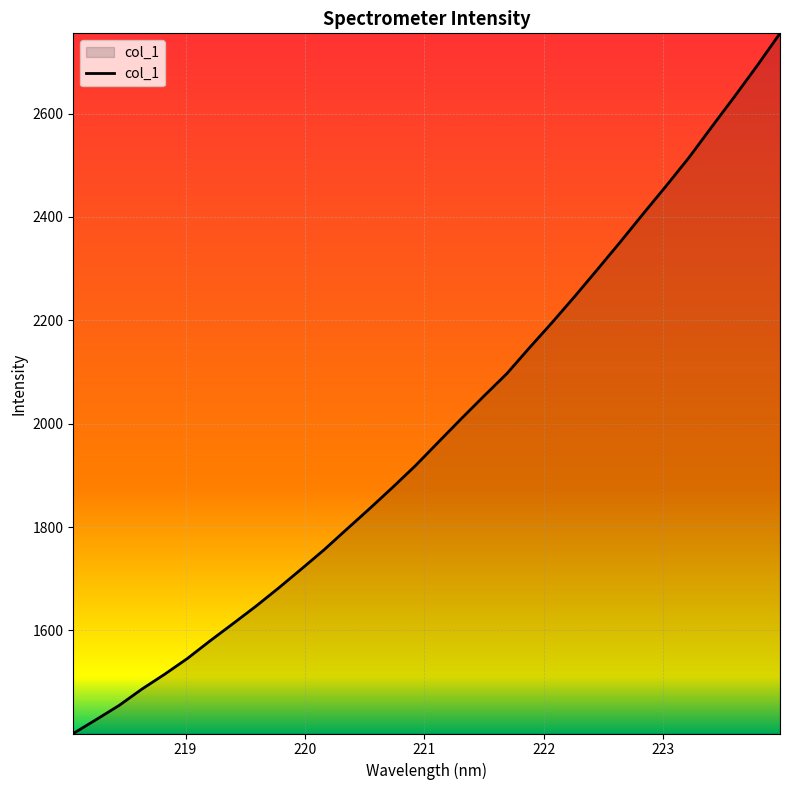

Reading left to right, list all the values displayed in this chart.

1400.3	1427.1	1454.4	1486.0	1514.9	1545.5	1579.8	1613.0	1646.5	1682.0	1718.8	1756.2	1796.2	1836.0	1876.8	1918.8	1964.1	2009.1	2053.3	2096.5	2146.9	2196.0	2246.9	2299.3	2352.3	2406.6	2460.0	2514.9	2574.3	2632.9	2693.0	2755.4